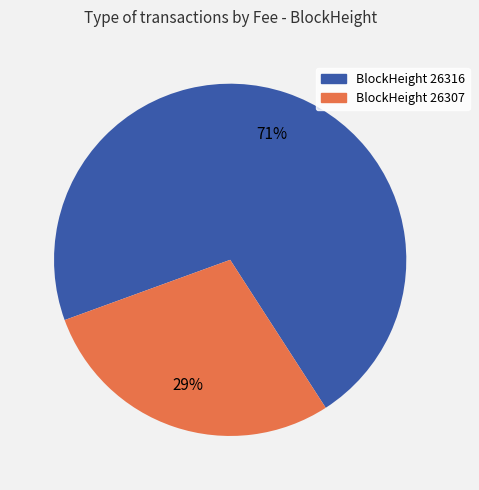

To the nearest percent, what is the average slice percentage?

50%